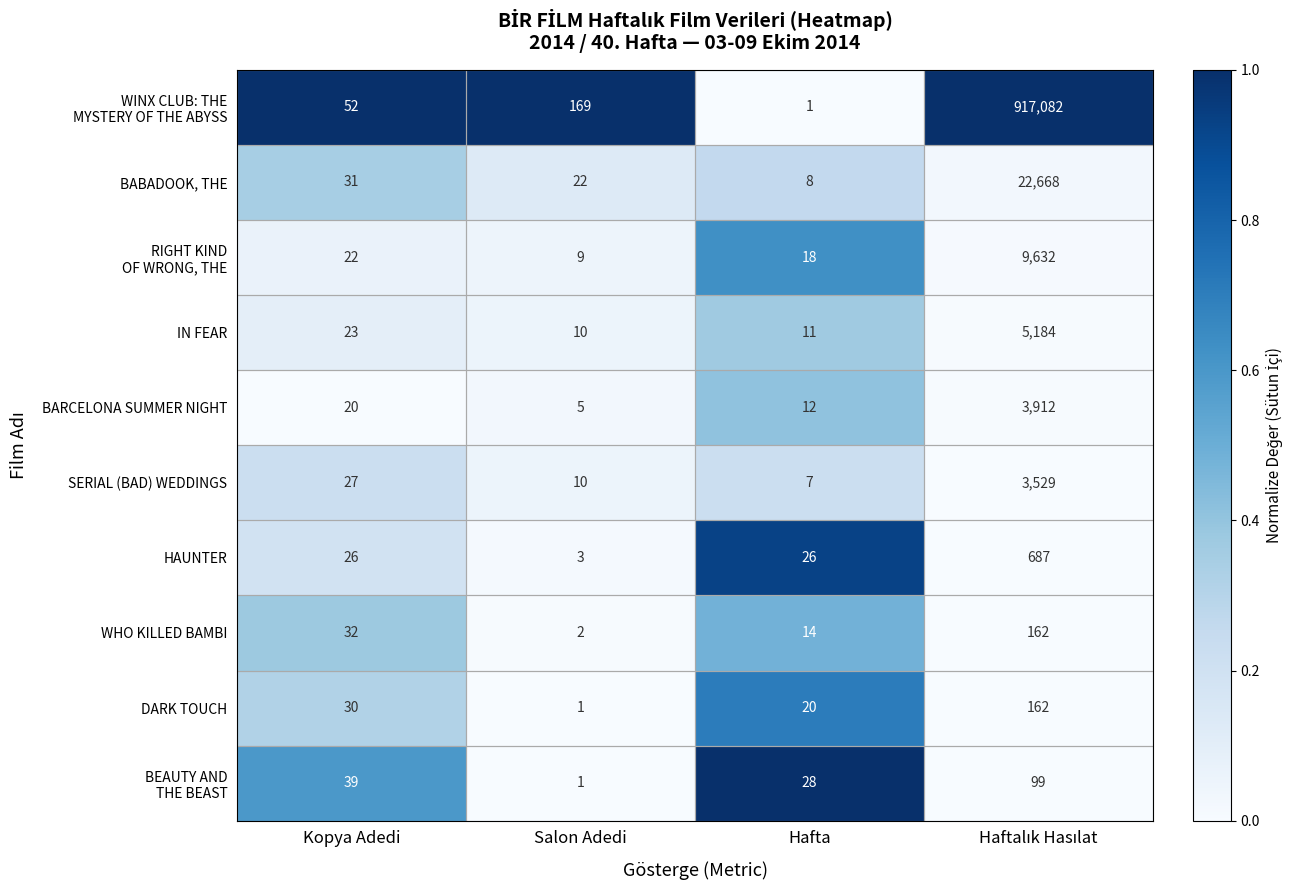

Is it true that SERIAL (BAD) WEDDINGS equals 16 at Salon Adedi?

False